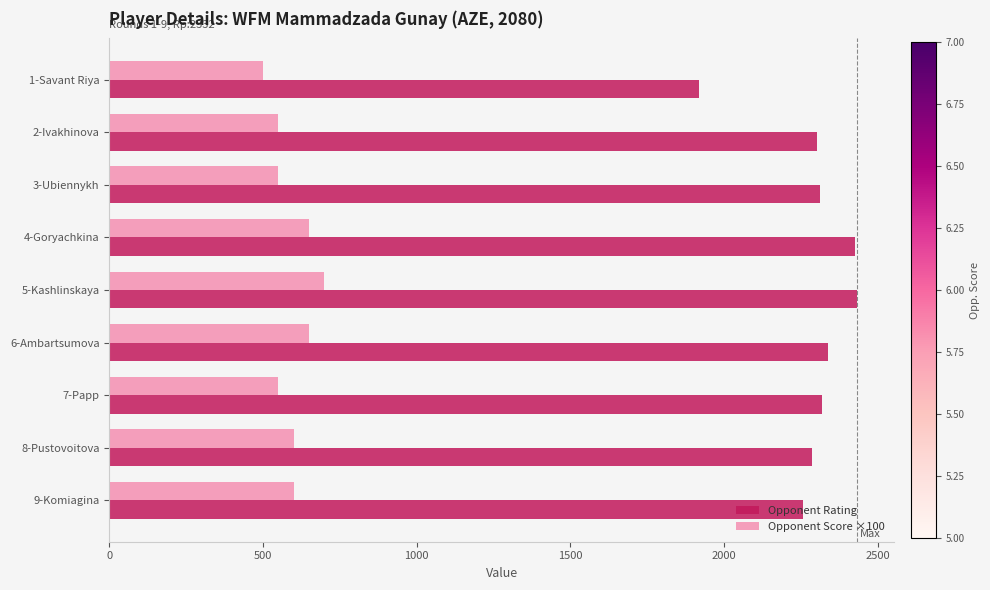

List the series in order of their peak value, highest first.

Opponent Rating, Opponent Score ×100